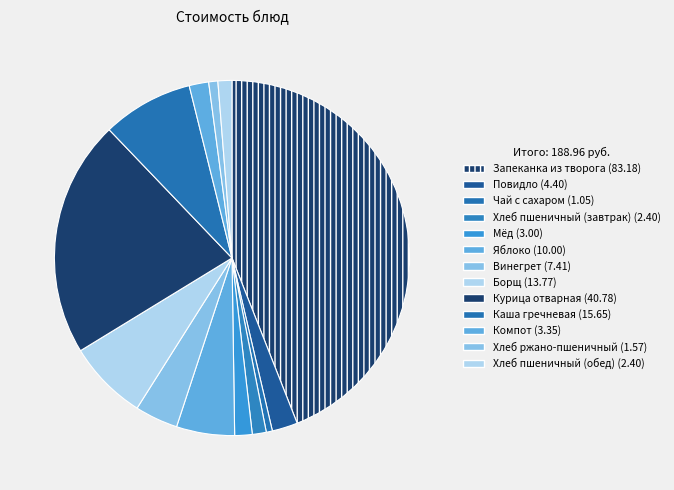

Approximately how many times larger is the value at Яблоко compared to Повидло?

2.3